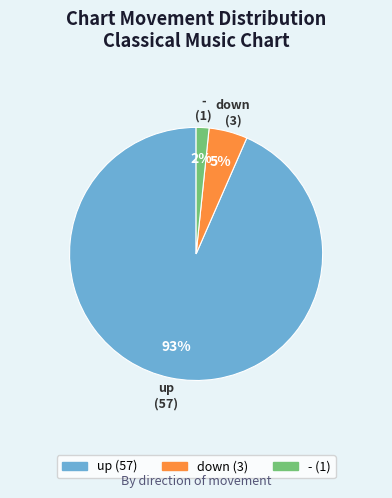

To the nearest percent, what percentage of the pie is up?

93%